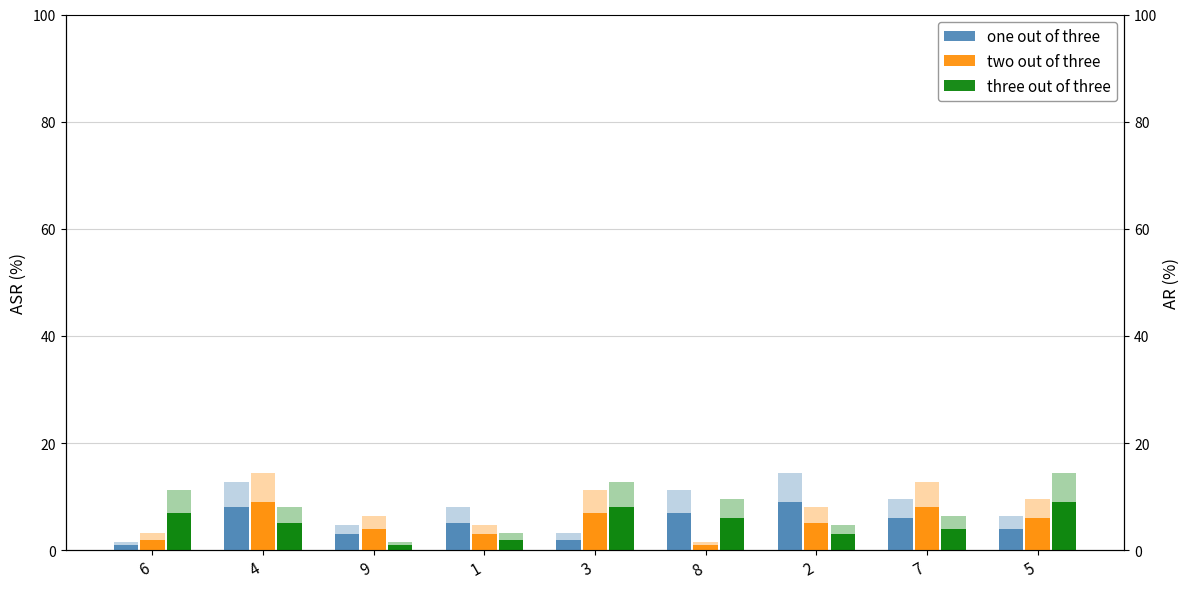

At how many categories does at least one series exceed 1?

9